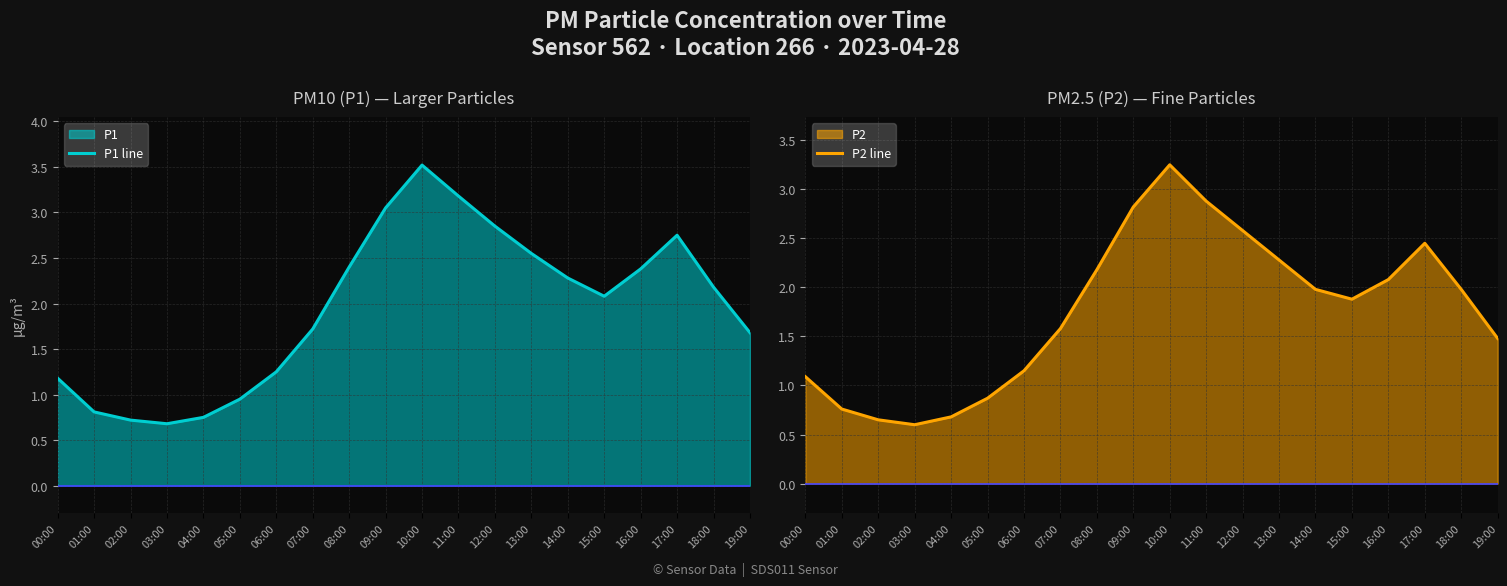

List the series in order of their overall mean, highest first.

P1 line, P2 line